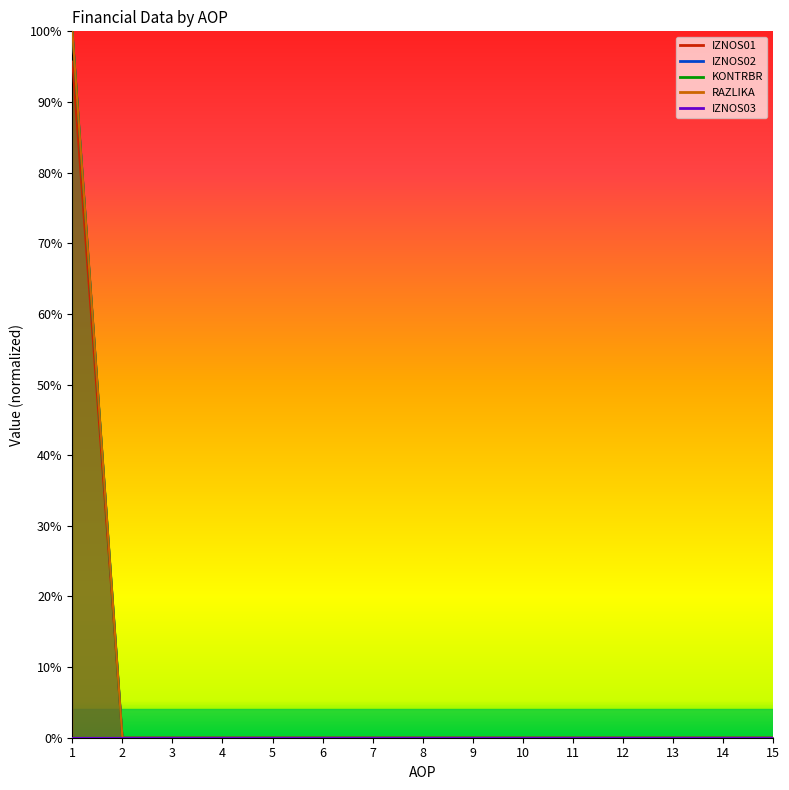

Does the chart have visible grid lines?

No